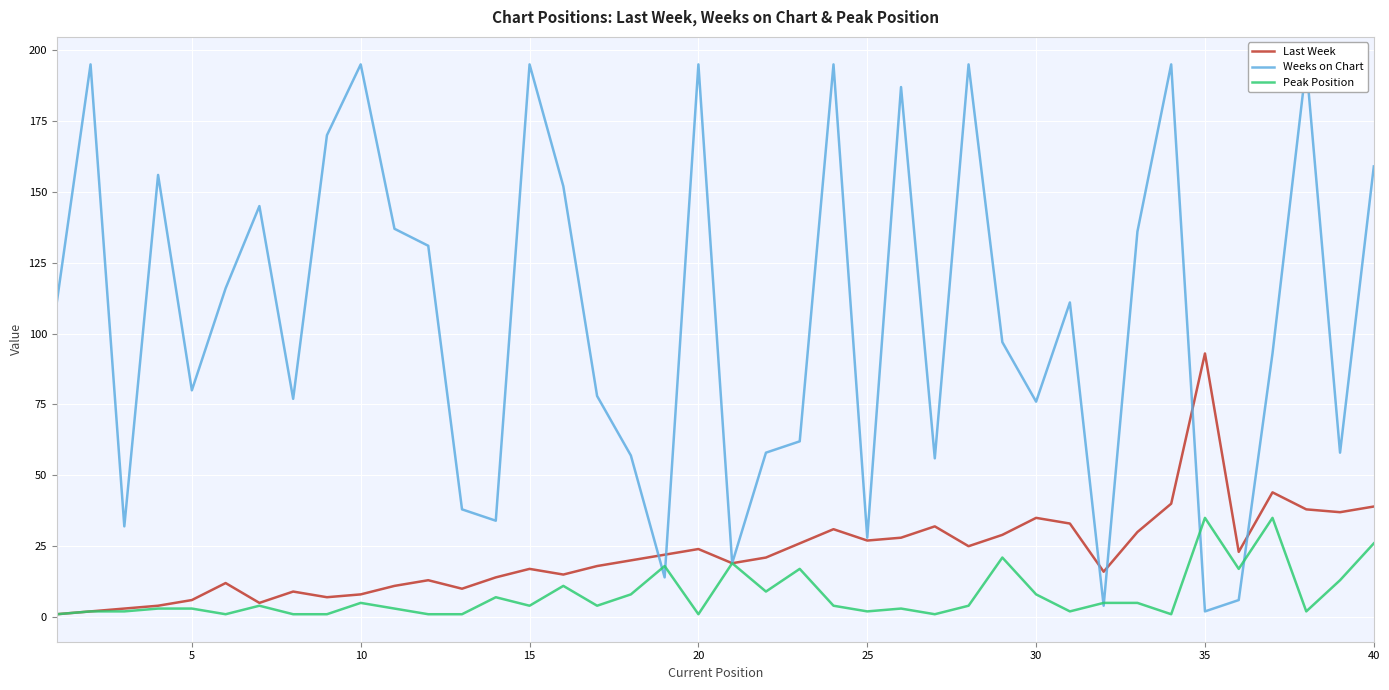

What is the value of the Last Week point at the 2nd from the left?

2